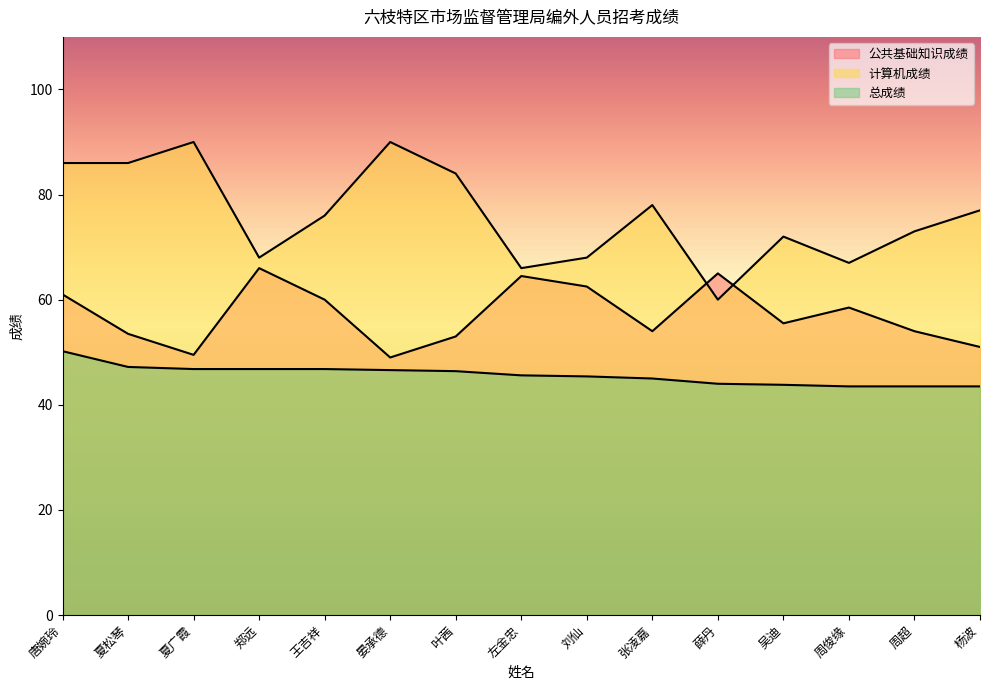

Between which two adjacent categories do 公共基础知识成绩 and 计算机成绩 first intersect?

张凌嘉 and 薛丹